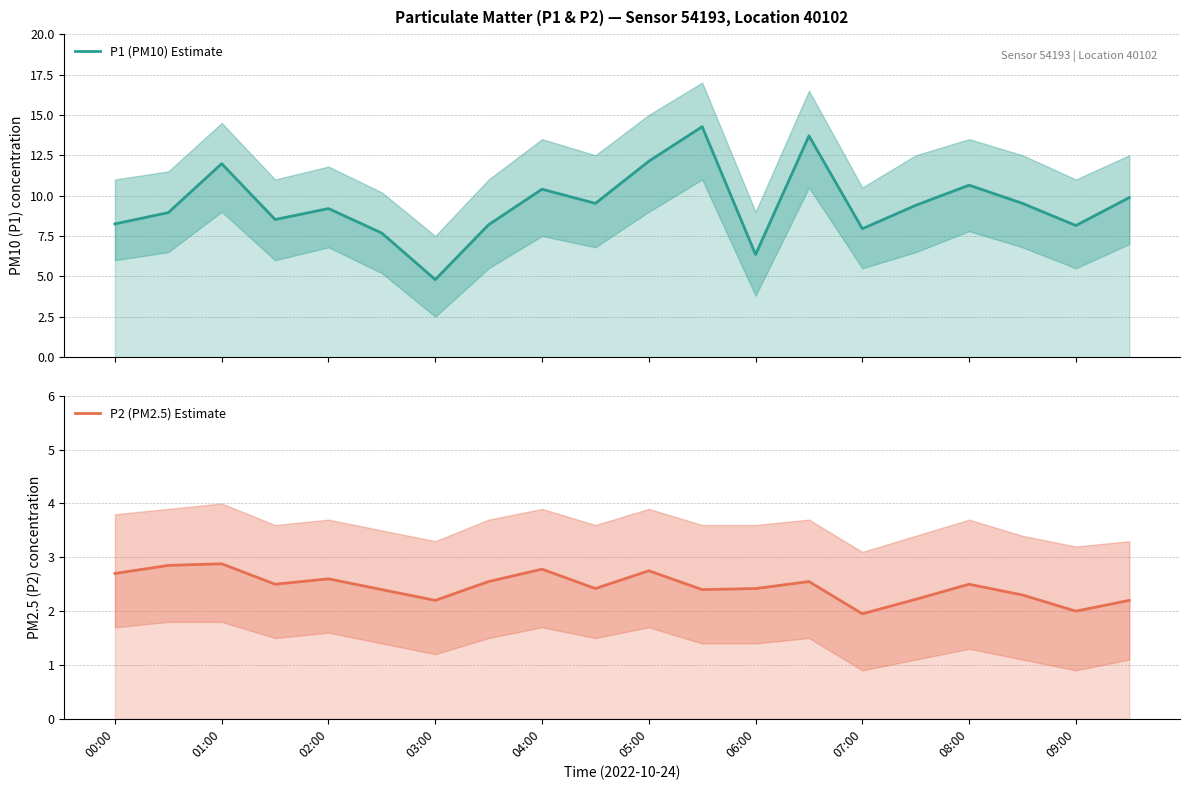

The value of P2 (PM2.5) Estimate at 05:00 is 2.8. True or false?

True